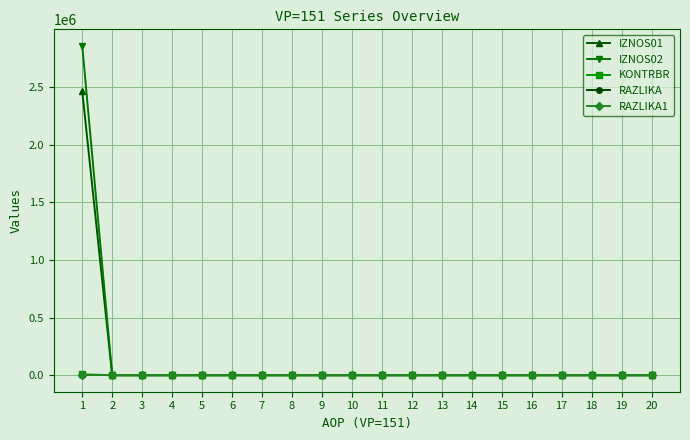

How many series are shown in this chart?

5